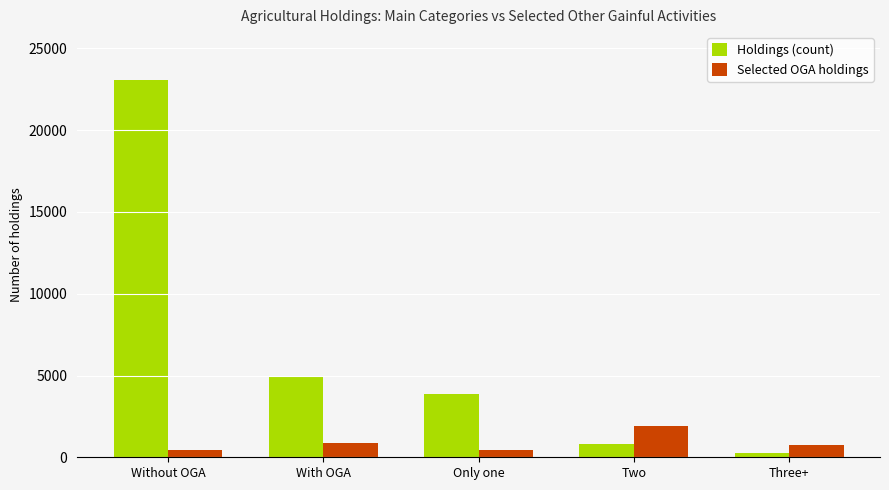

What is the average value of the Selected OGA holdings series?

889